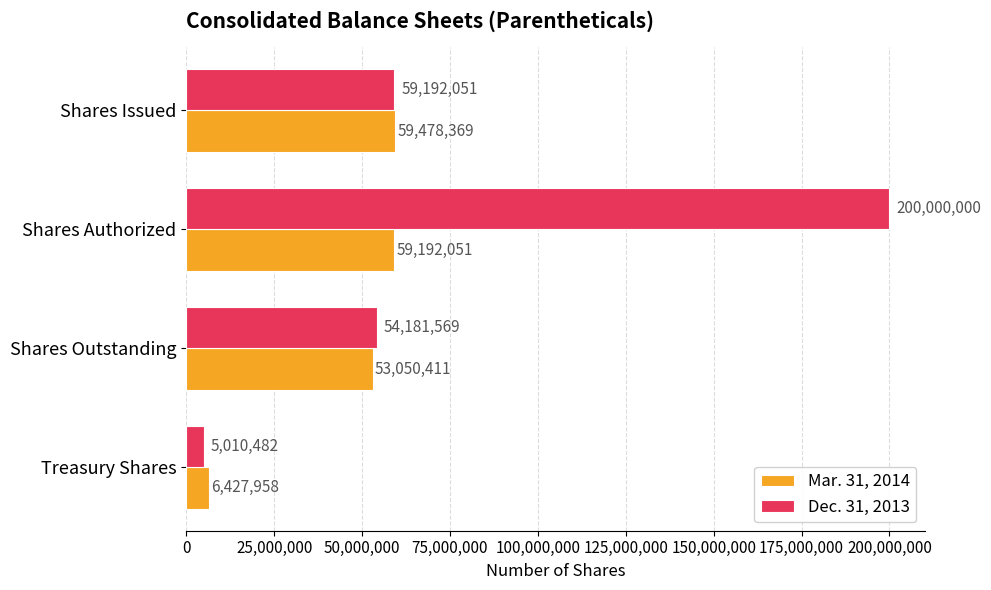

List the labels in order of Dec. 31, 2013 value, smallest first.

Treasury Shares, Shares Outstanding, Shares Issued, Shares Authorized